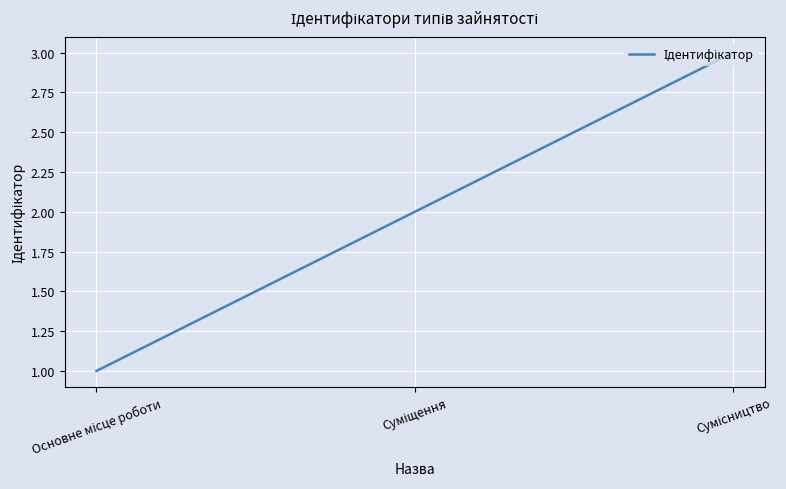

What is the sum of all values?

6